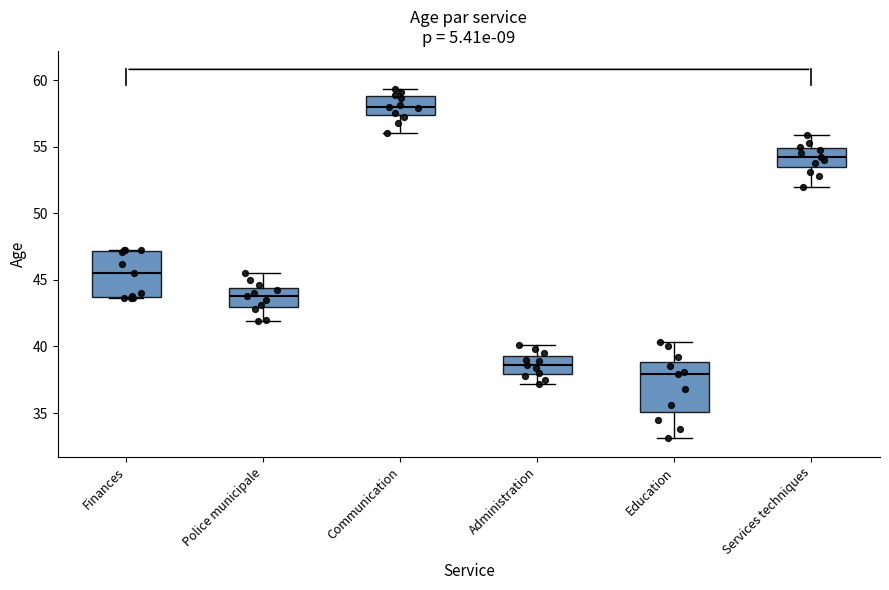

Where does the upper whisker of the box for Police municipale end on the y-axis? The values are not printed on the chart, so give them approximately, as read against the axis.

45.5